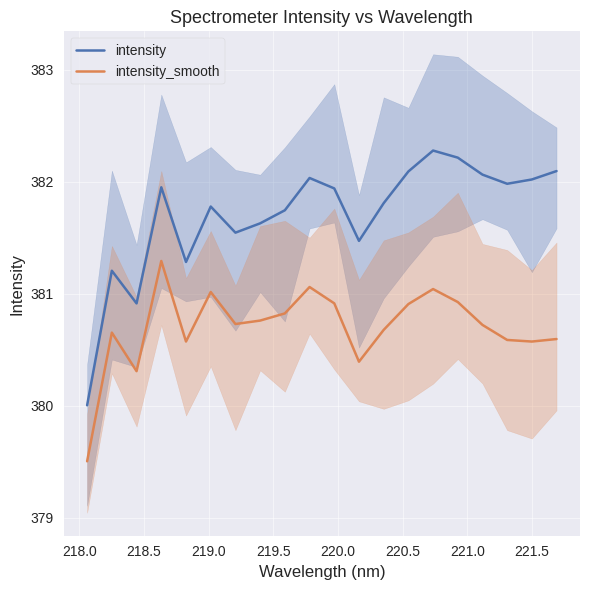

In intensity, how many points are higher than both neighbors (excluding endpoints)?

5